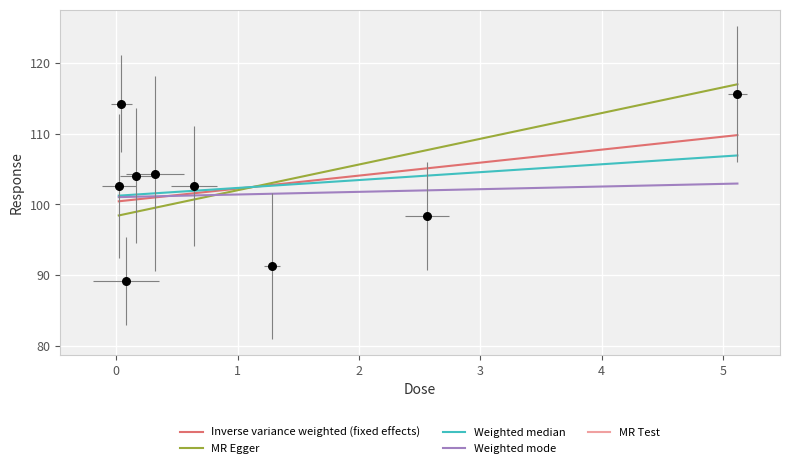

What is the change in value from 0.64 to 5.12?

+13.0